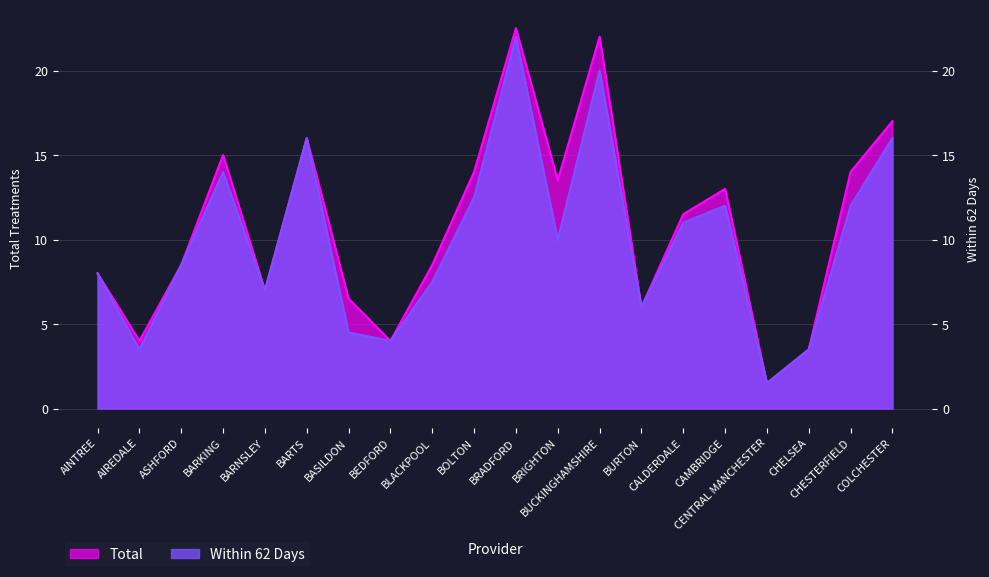

Between AIREDALE and BURTON, which series saw the biggest shift?

Within 62 Days